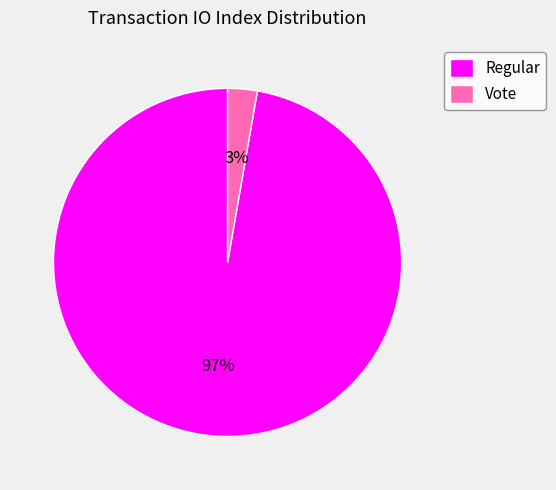

To the nearest percent, what is the combined percentage of Regular and Vote?

100%